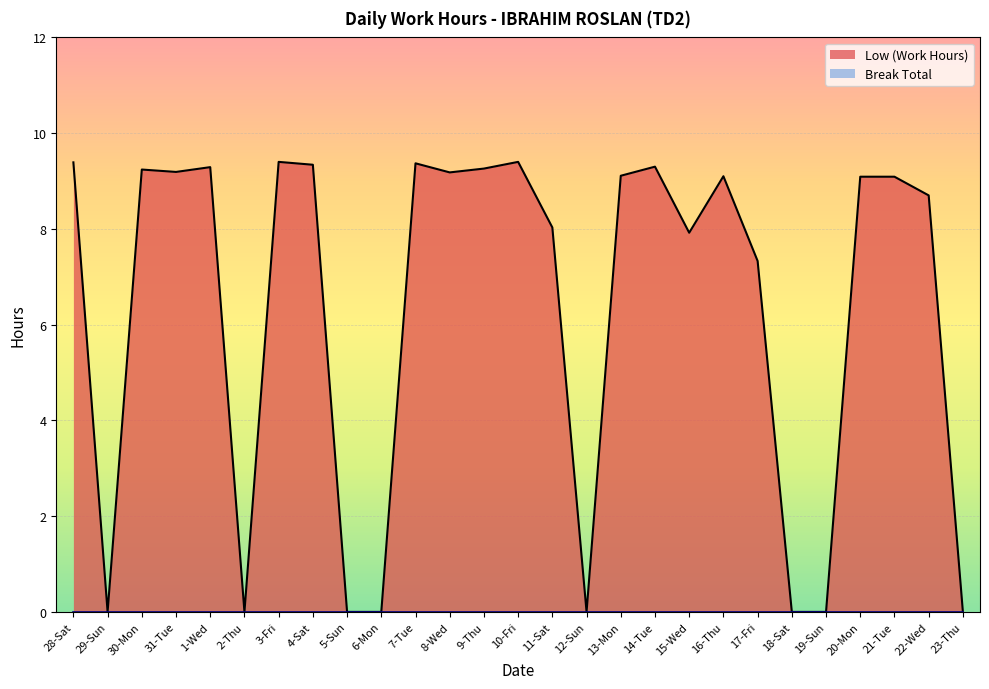

Reading right to left, what are all the values shown in this chart?

0.0	8.7	9.1	9.1	0.0	0.0	7.3	9.1	7.9	9.3	9.1	0.0	8.0	9.4	9.3	9.2	9.4	0.0	0.0	9.3	9.4	0.0	9.3	9.2	9.2	0.0	9.4